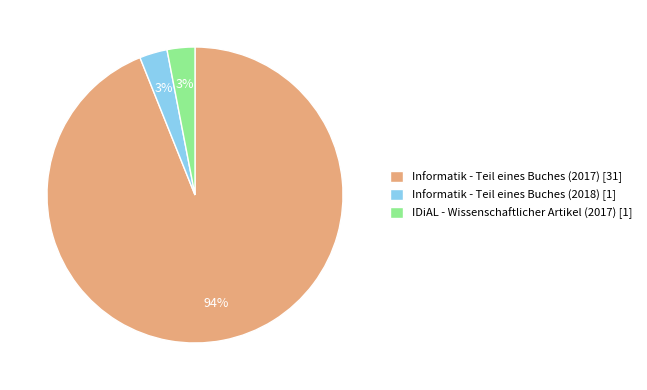

Which category has the biggest portion of the pie?

Informatik - Teil eines Buches (2017) [31]